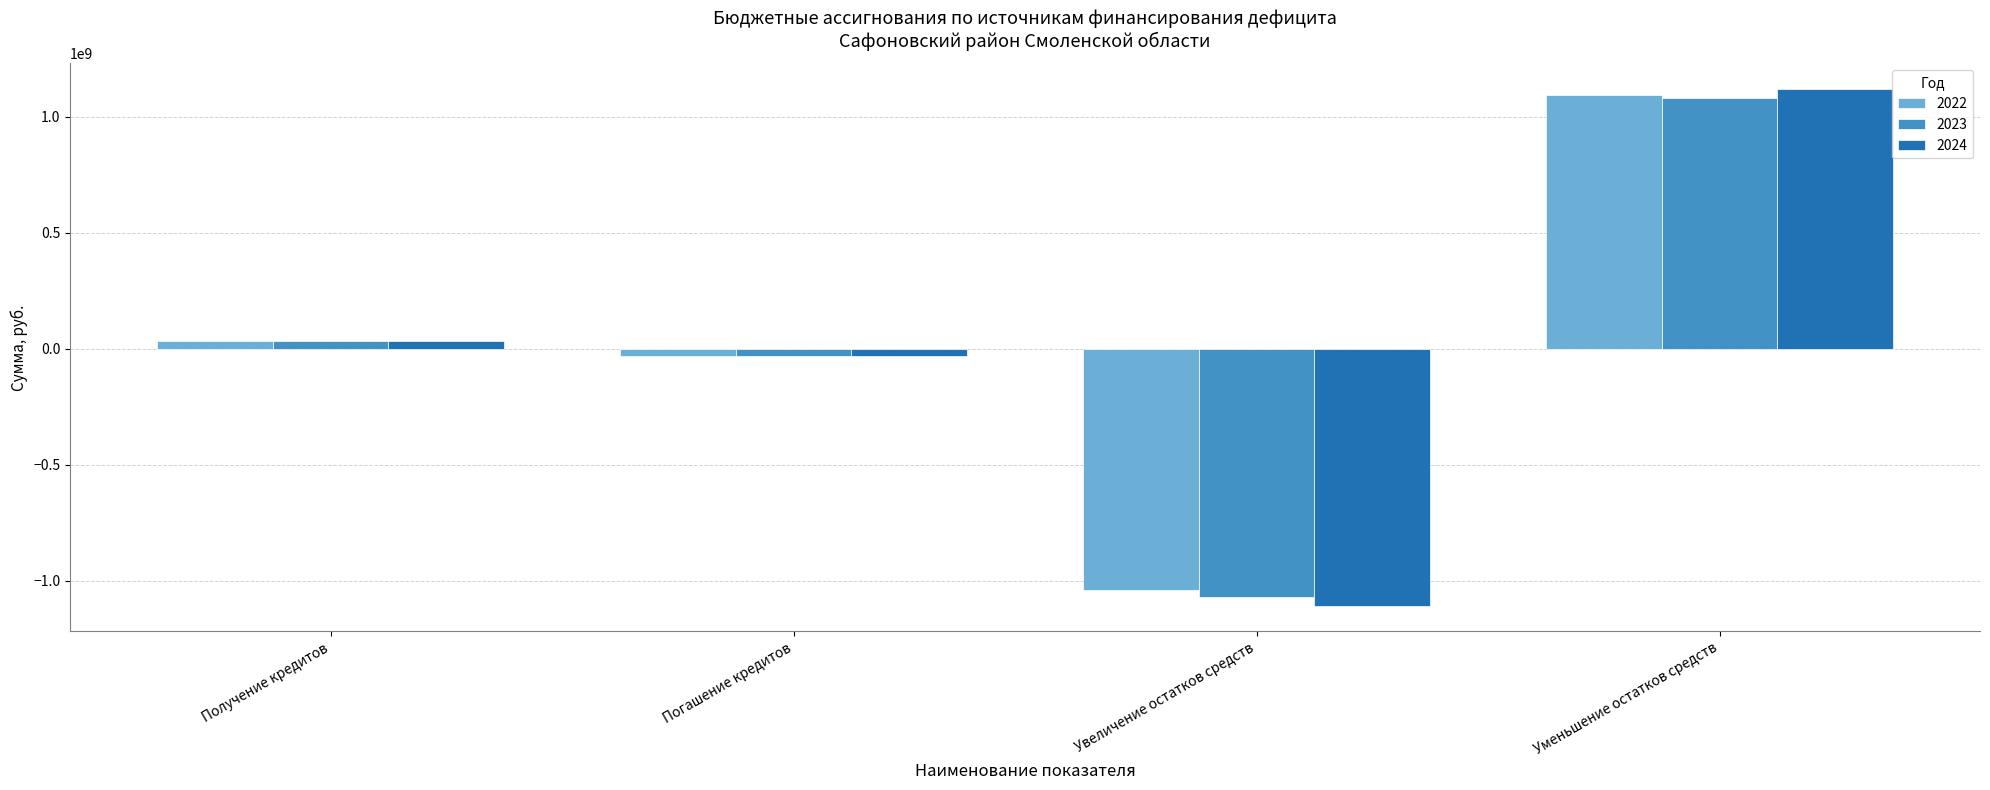

Which category has the highest value across all series?

Уменьшение остатков средств